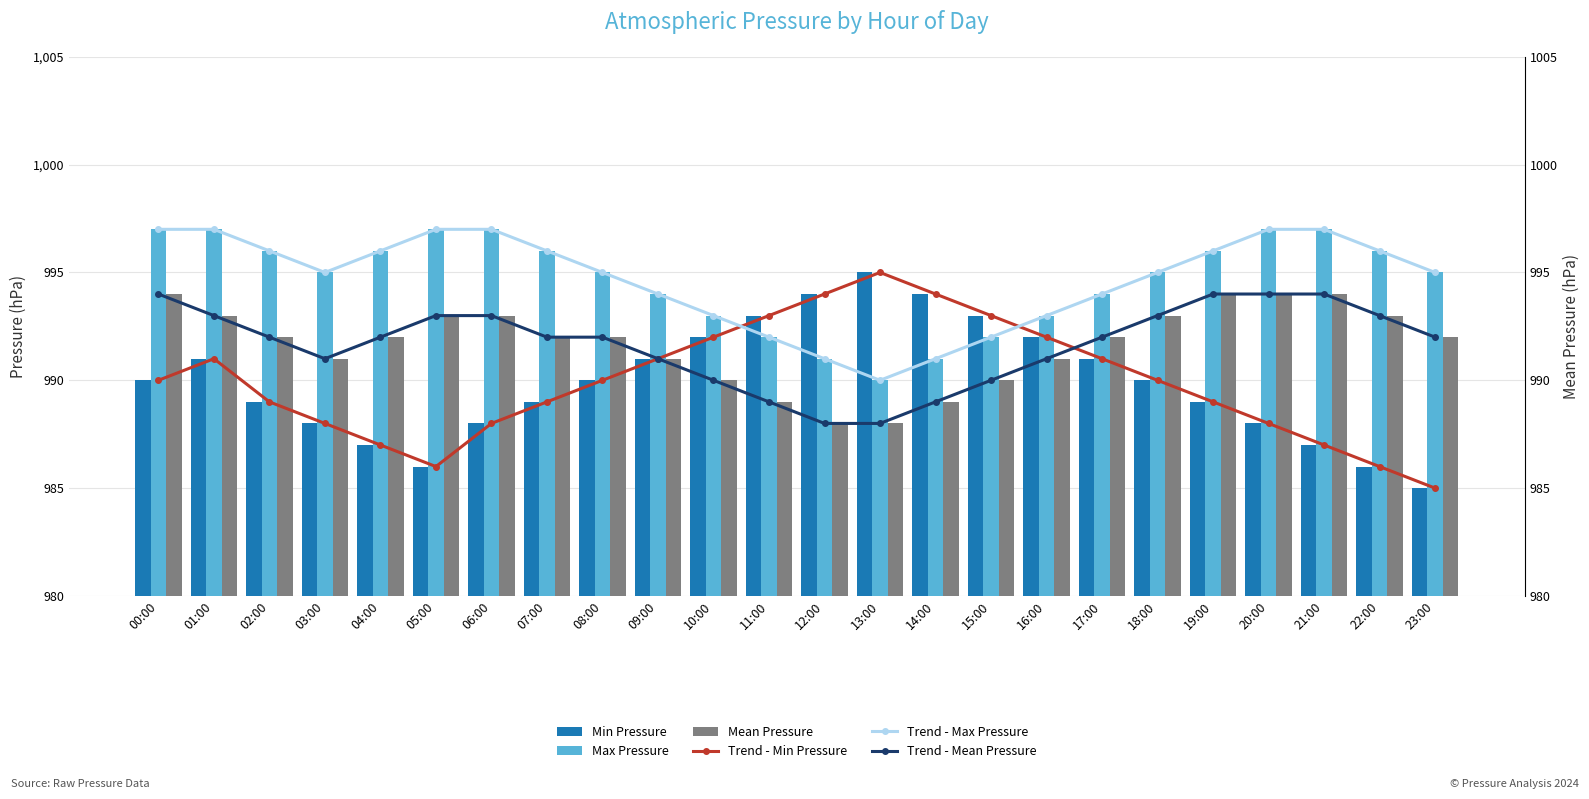

What is the difference between the second highest and minimum values in the Trend - Min Pressure series?

9